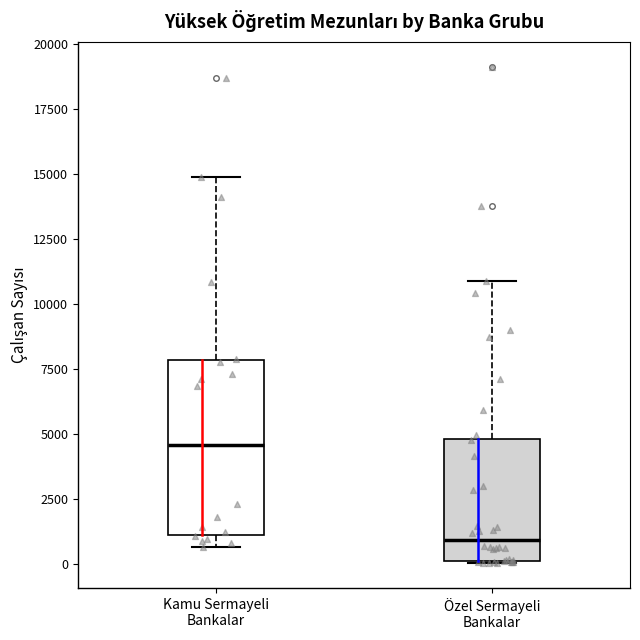

Reading left to right, read every box against the y-axis: the position of its median line, the range the box covers, and the ends of its whiskers. The values are not printed on the chart, so give them approximately, as read against the axis.

Kamu Sermayeli Bankalar: median 4500, box 1000 to 8000, whiskers 500 to 15000
Özel Sermayeli Bankalar: median 1000, box 0 to 5000, whiskers 0 to 11000